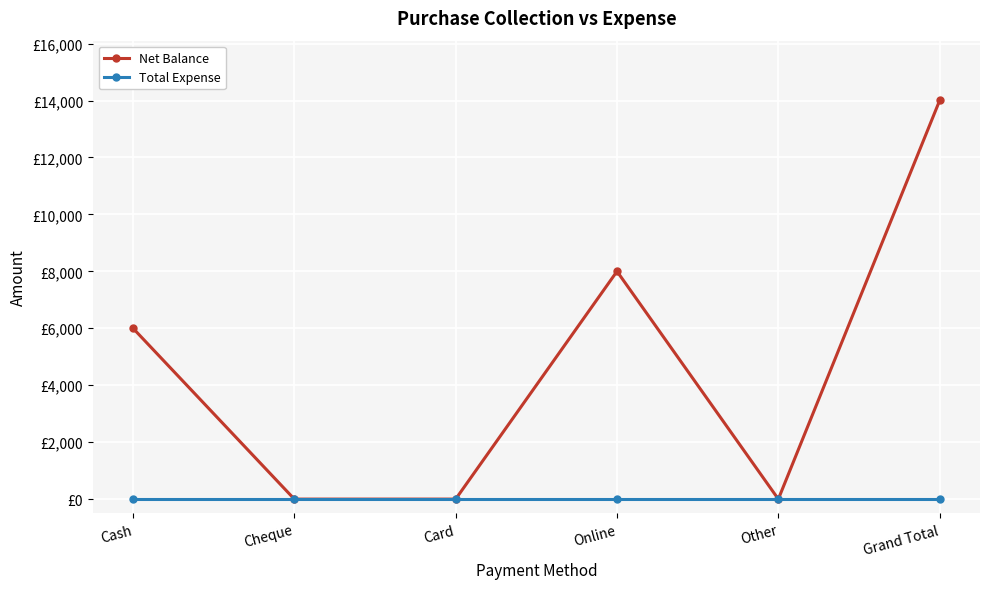

What are all the series names shown in the legend?

Net Balance, Total Expense